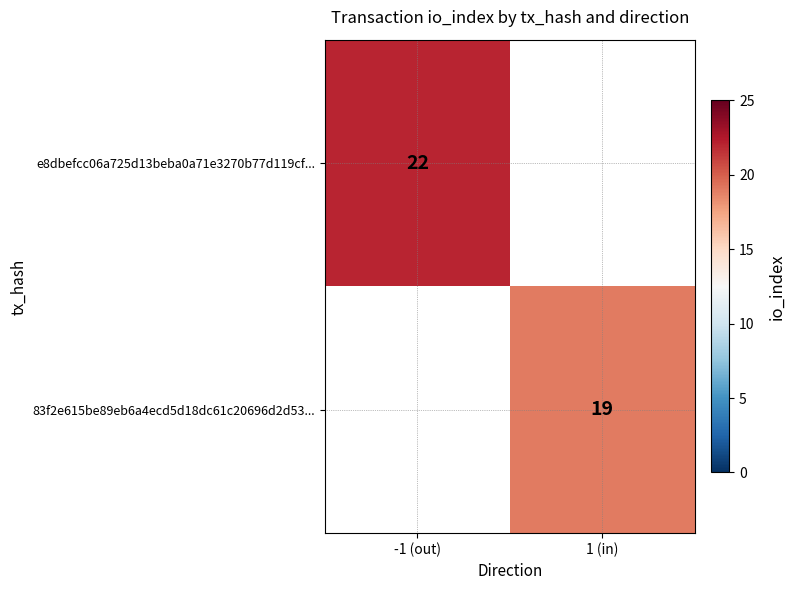

Is it true that 83f2e615be89eb6a4ecd5d18dc61c20696d2d53... equals 19 at 1 (in)?

True